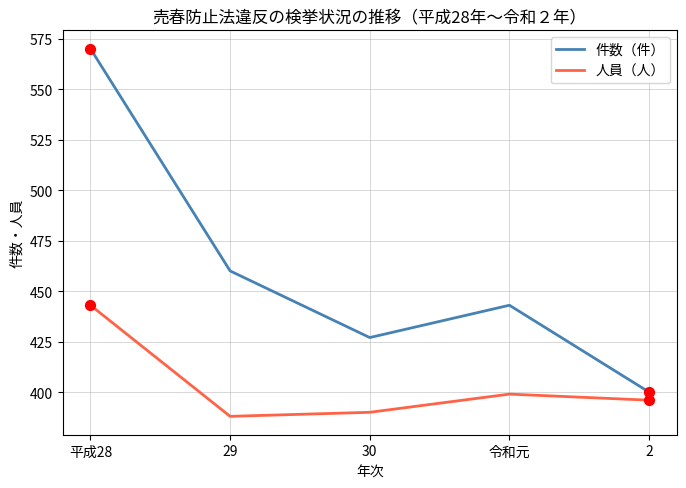

At how many categories does at least one series exceed 487?

1